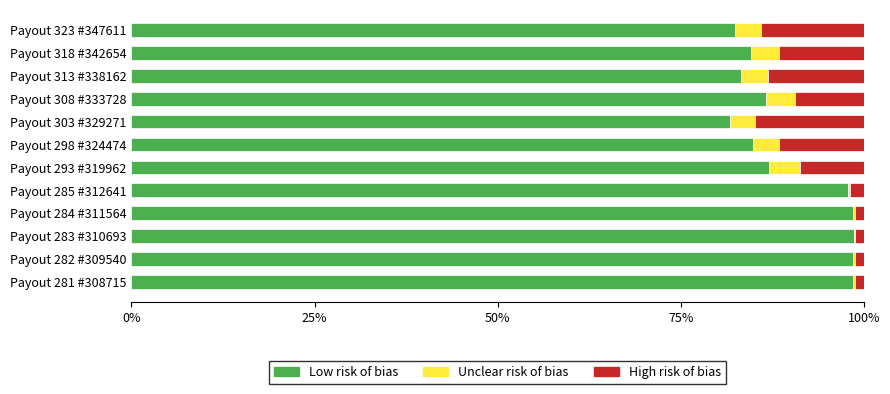

What is the sum of all Low risk of bias values?

1082.5